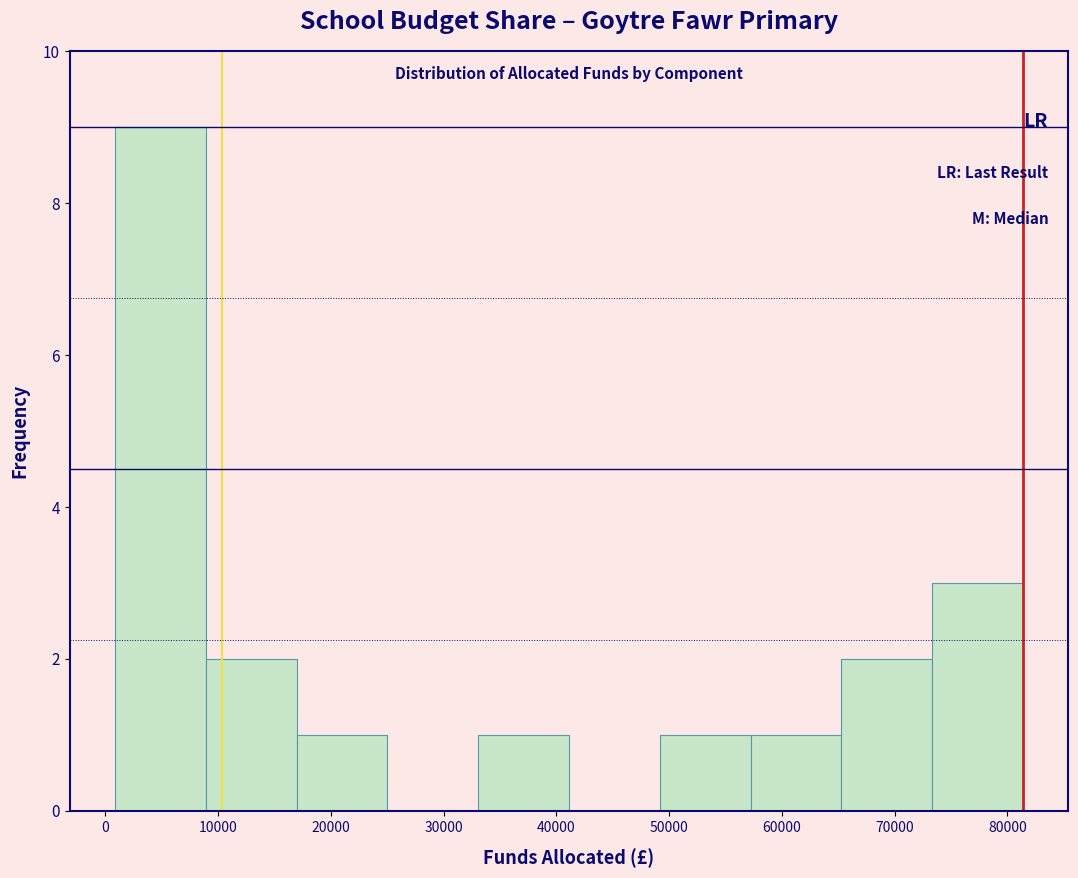

Reading left to right, list every bar in this chart as the range it spans on the x-axis followed by its height. Neither the bar edges nor the heights are printed on the chart, so give them approximately, as read against the axes.

1000 to 9000: 9
9000 to 17000: 2
17000 to 25000: 1
25000 to 33000: 0
33000 to 41000: 1
41000 to 49000: 0
49000 to 57000: 1
57000 to 65000: 1
65000 to 73000: 2
73000 to 81000: 3